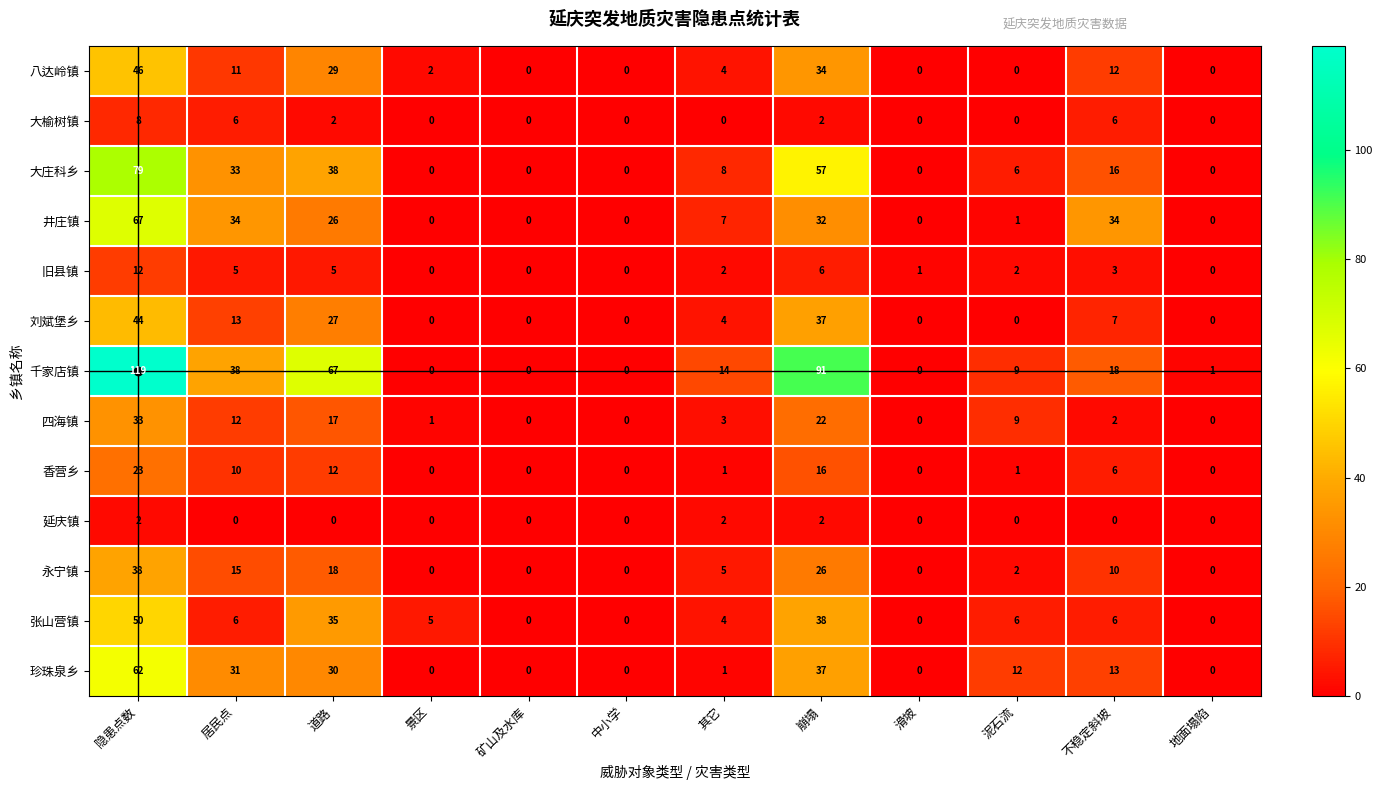

What is the greatest value displayed?

119